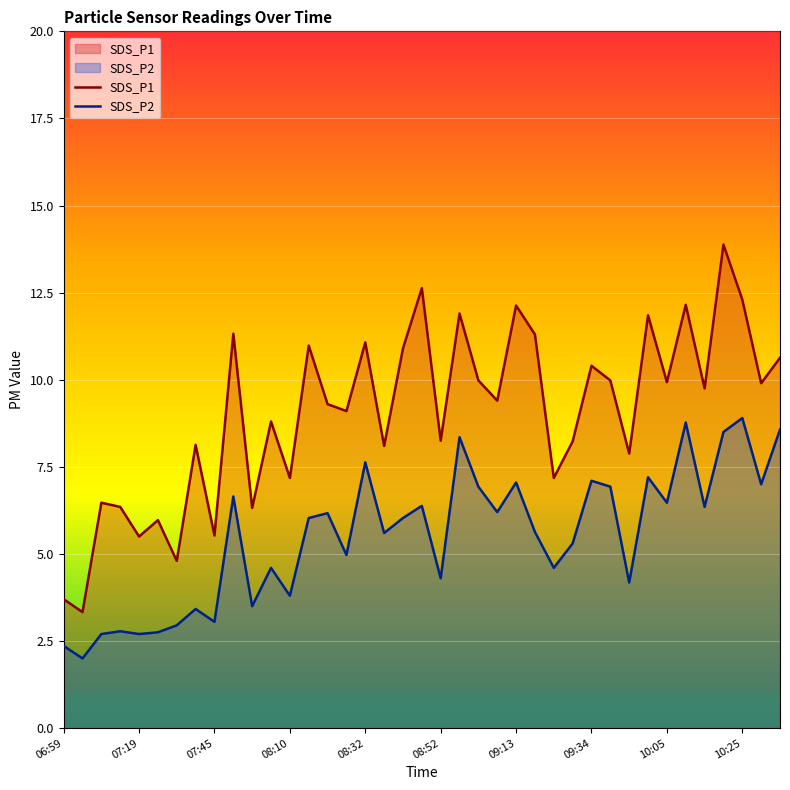

True or false: SDS_P1 and SDS_P2 cross at least once.

False